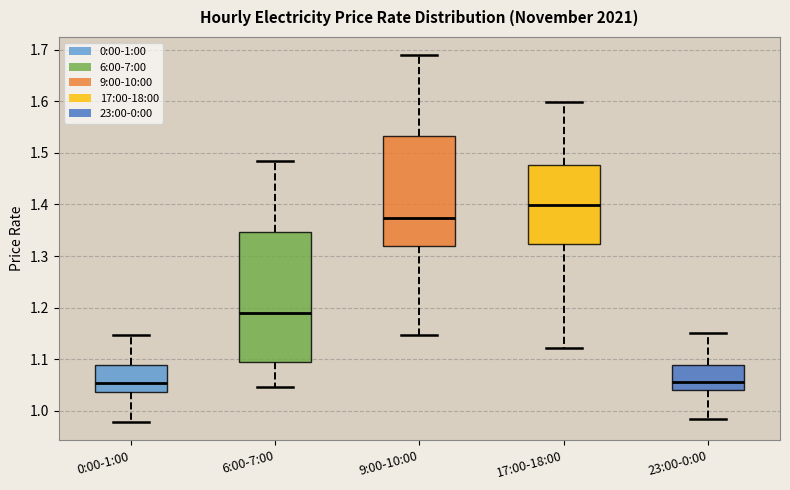

Which box is the tallest, from its lower edge to its upper edge?

6:00-7:00